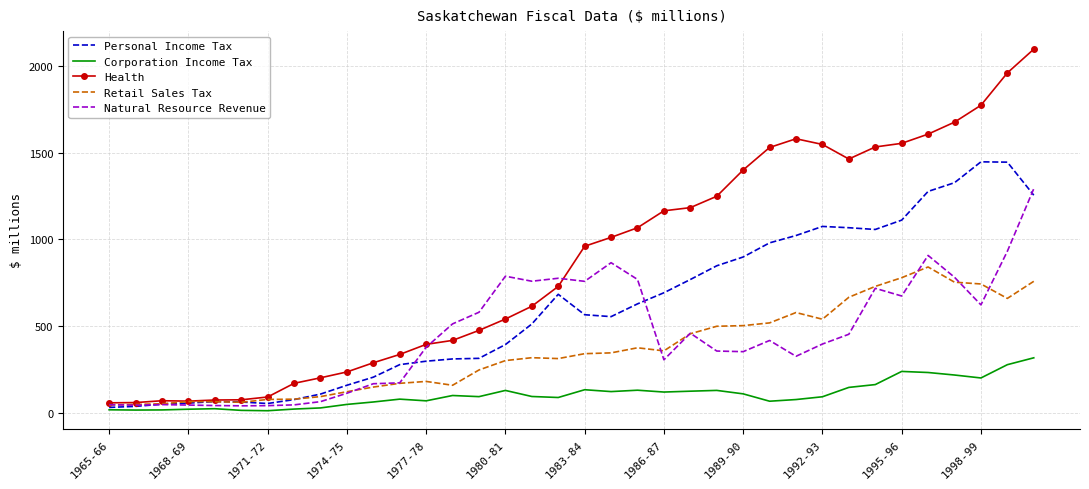

List the series in order of their peak value, lowest first.

Corporation Income Tax, Retail Sales Tax, Natural Resource Revenue, Personal Income Tax, Health